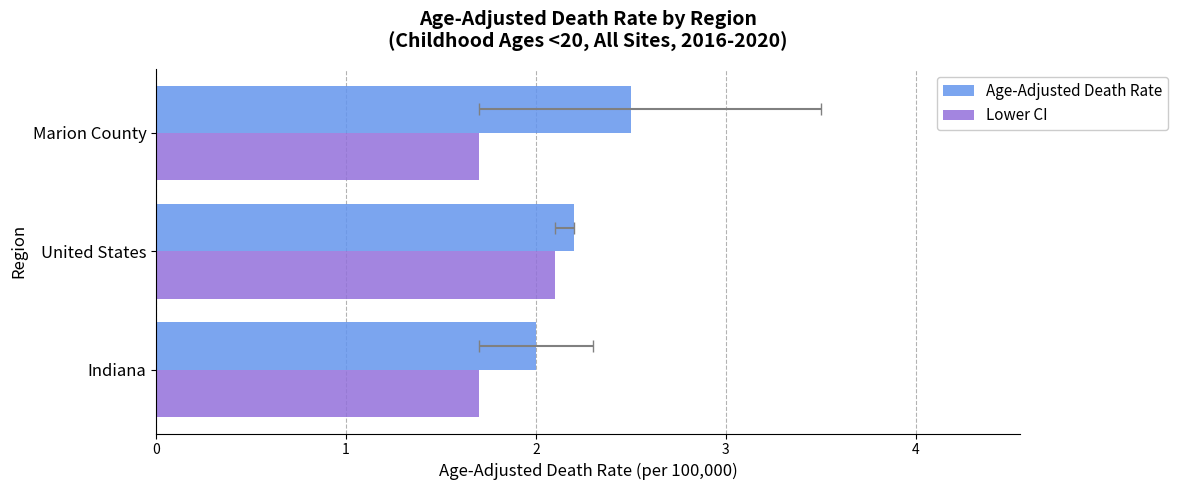

Which series has the largest range (max minus min)?

Age-Adjusted Death Rate